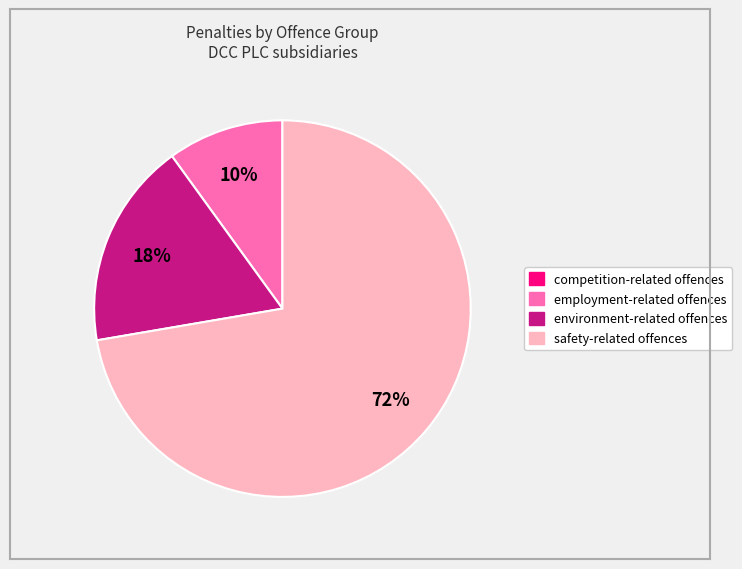

Does any single category account for the majority?

Yes